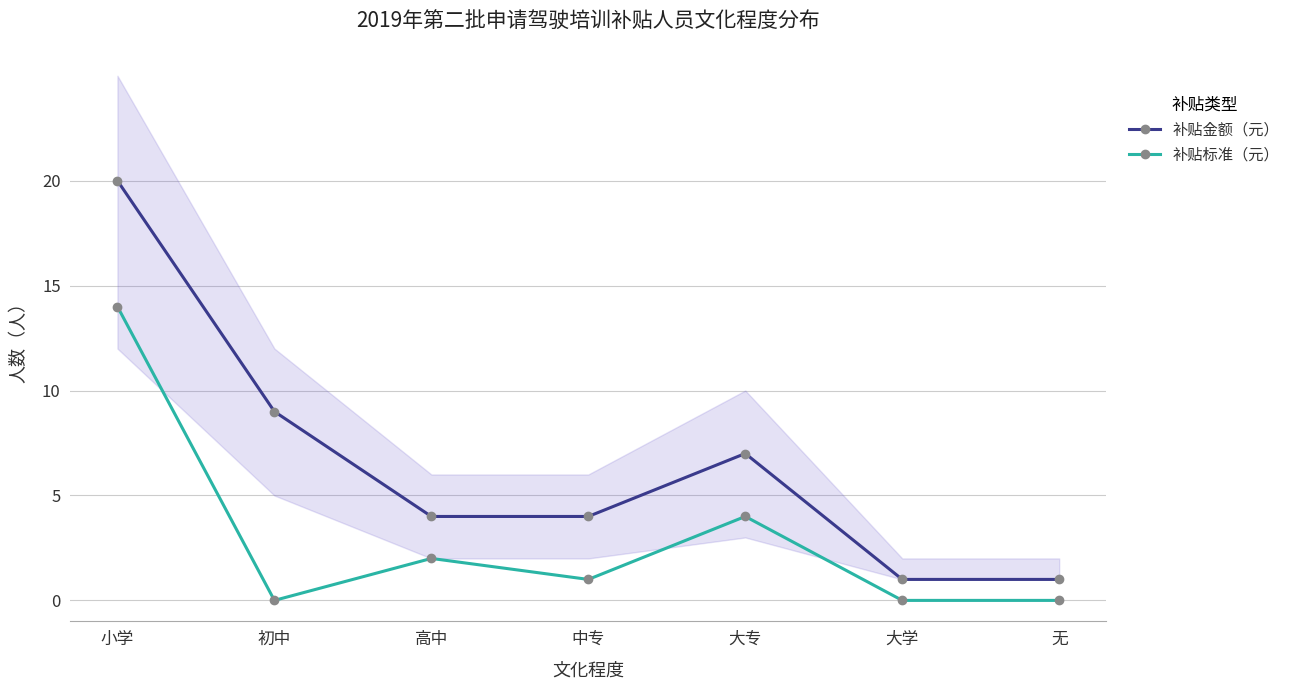

True or false: 补贴金额（元） has more than 1 points higher than both neighbors.

False